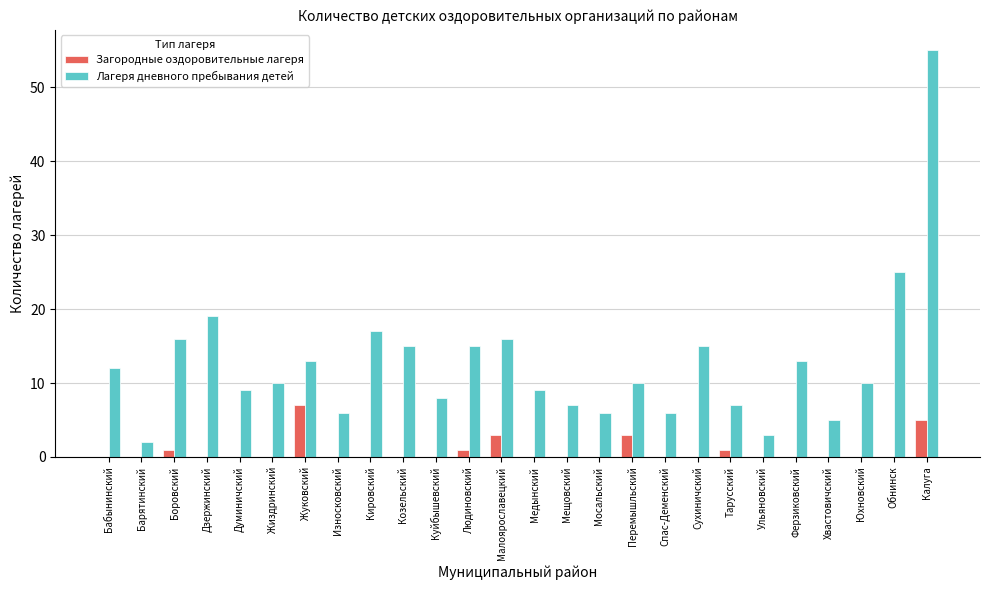

True or false: Загородные оздоровительные лагеря has a value of 0 at Медынский.

True